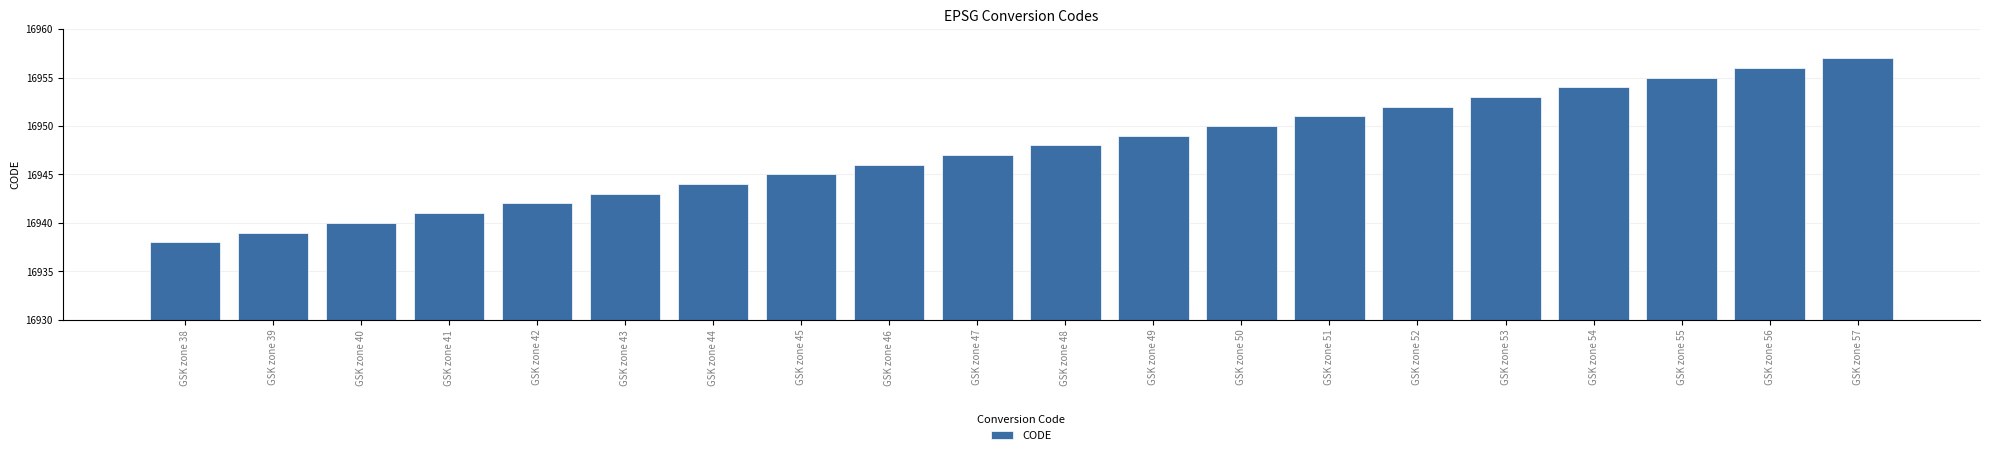

The chart shows a value of 16956 at GSK zone 56. True or false?

True